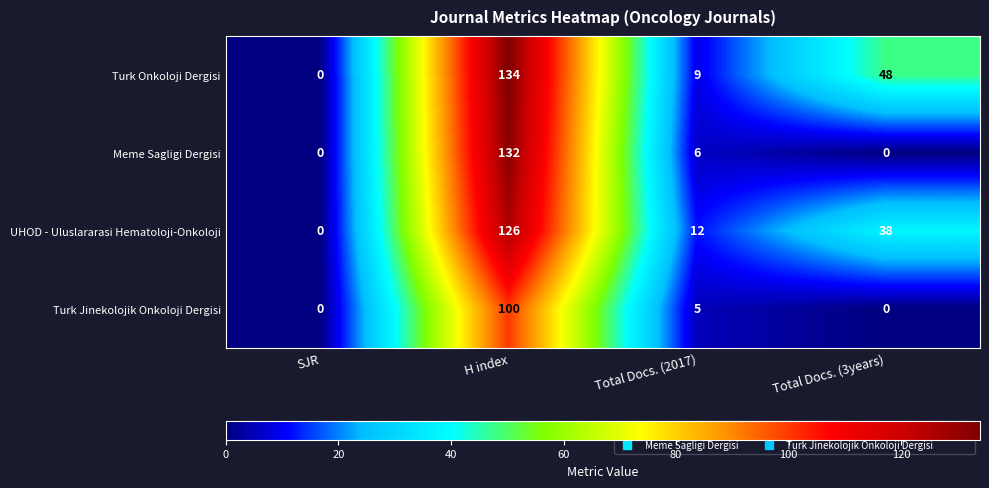

How many values in Turk Onkoloji Dergisi are above zero?

3